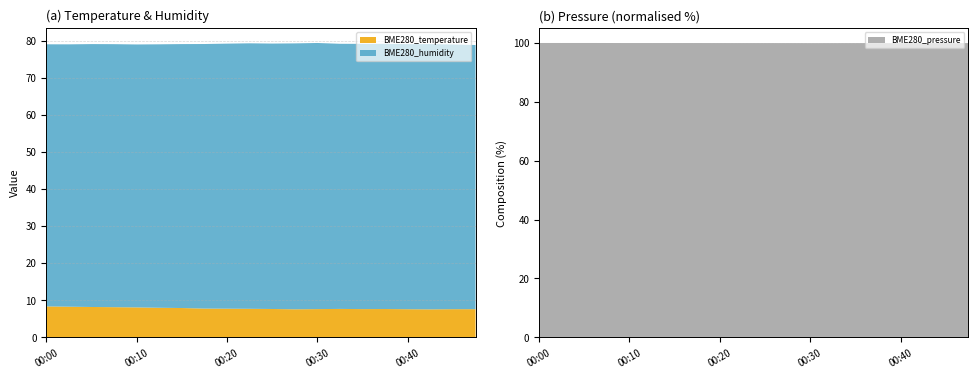

Reading right to left, extract all data points from this chart.

BME280_temperature: 00:47=7.6	00:45=7.6	00:42=7.5	00:40=7.6	00:37=7.6	00:35=7.6	00:32=7.6	00:30=7.6	00:27=7.5	00:25=7.6	00:22=7.7	00:20=7.7	00:17=7.7	00:15=7.9	00:12=8.0	00:10=8.1	00:07=8.1	00:05=8.2	00:02=8.2	00:00=8.3
BME280_humidity: 00:47=71.2	00:45=71.4	00:42=71.5	00:40=71.5	00:37=71.5	00:35=71.5	00:32=71.5	00:30=71.8	00:27=71.7	00:25=71.6	00:22=71.6	00:20=71.5	00:17=71.4	00:15=71.2	00:12=71.1	00:10=70.9	00:07=70.9	00:05=70.9	00:02=70.8	00:00=70.7
BME280_pressure: 00:47=99471.7	00:45=99474.2	00:42=99472.7	00:40=99462.9	00:37=99469.4	00:35=99472.4	00:32=99467.7	00:30=99464.4	00:27=99477.1	00:25=99479.8	00:22=99477.6	00:20=99482.6	00:17=99493.1	00:15=99494.9	00:12=99490.4	00:10=99492.6	00:07=99507.4	00:05=99514.4	00:02=99509.8	00:00=99513.6